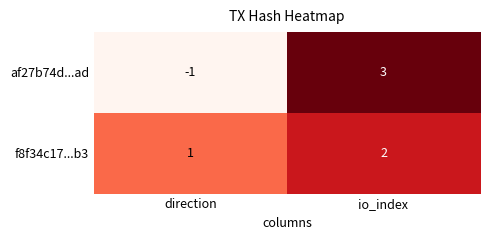

How many distinct data groups are displayed?

2